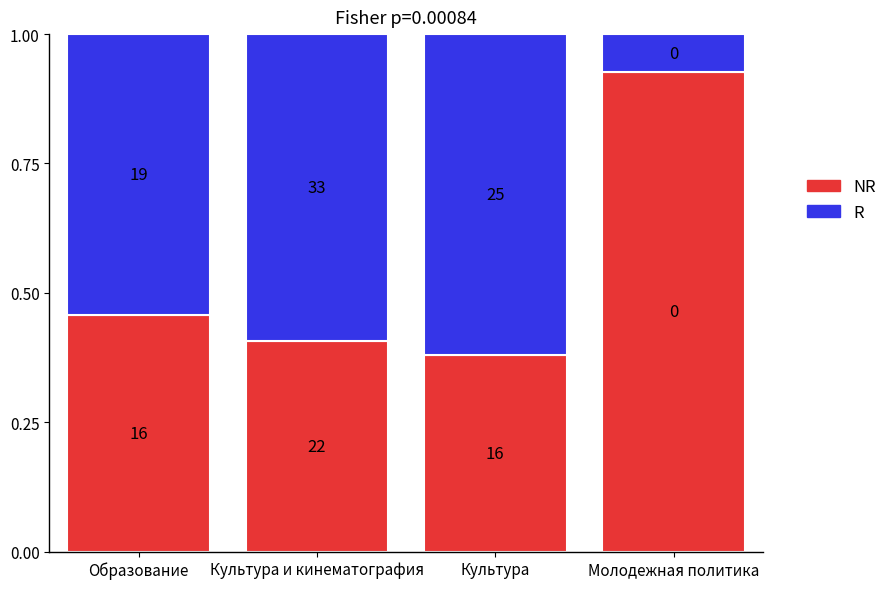

Are the bars horizontal?

No